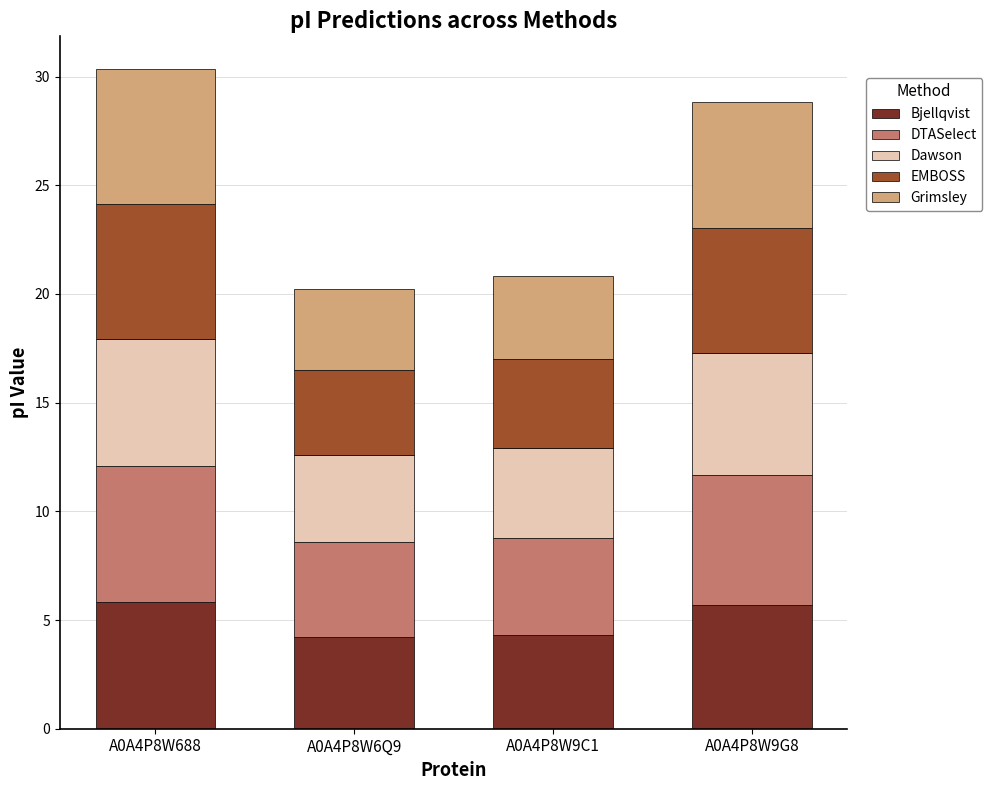

What is the difference between the maximum and minimum values in the Bjellqvist series?

1.6